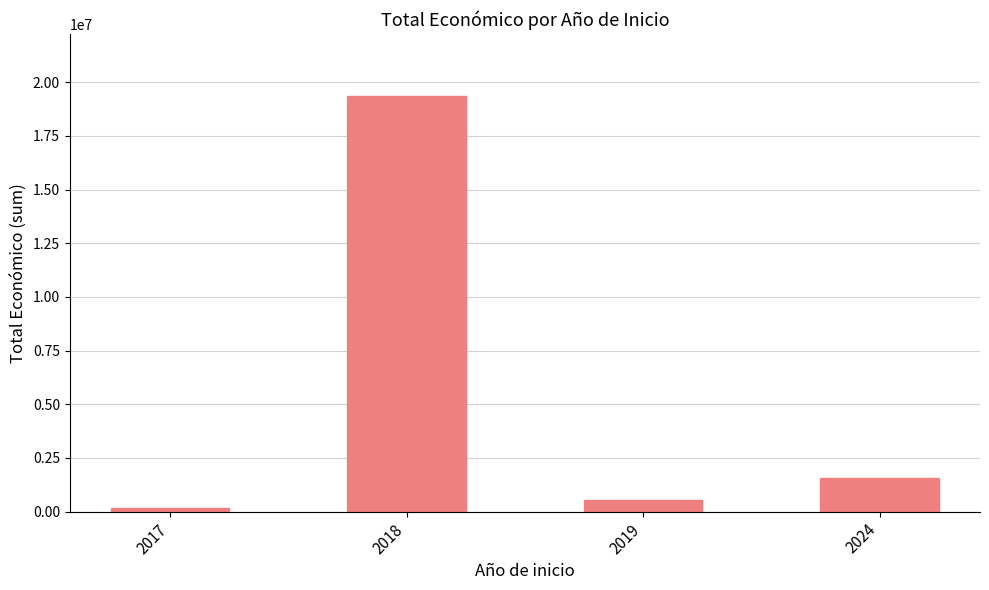

How many bars are there in total?

4